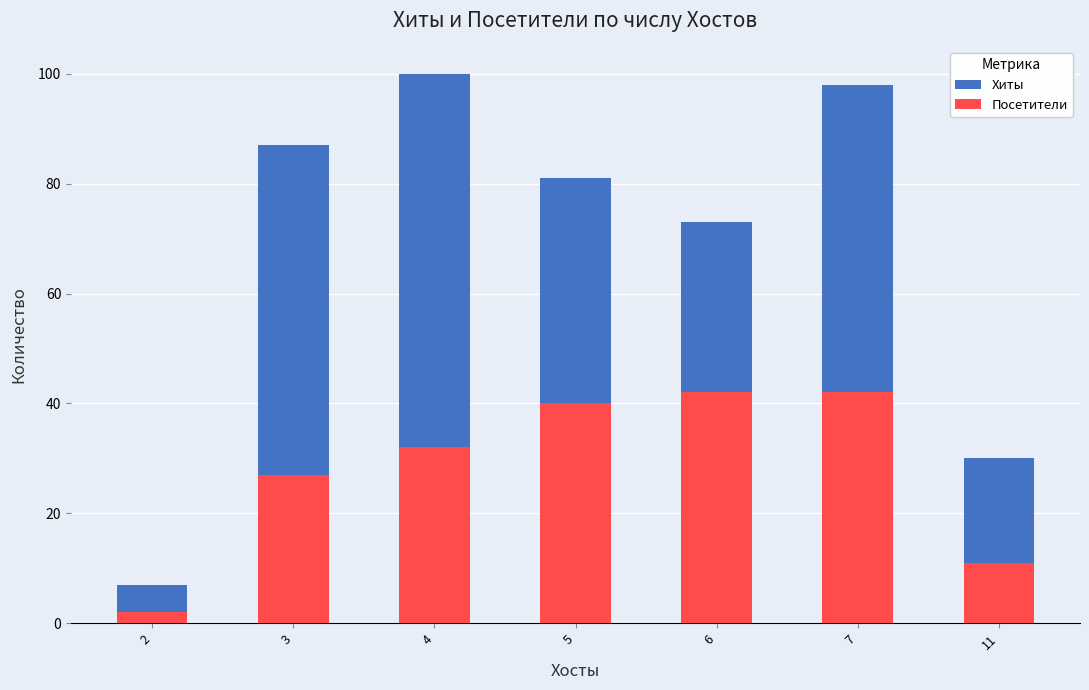

List the series in order of their peak value, lowest first.

Посетители, Хиты